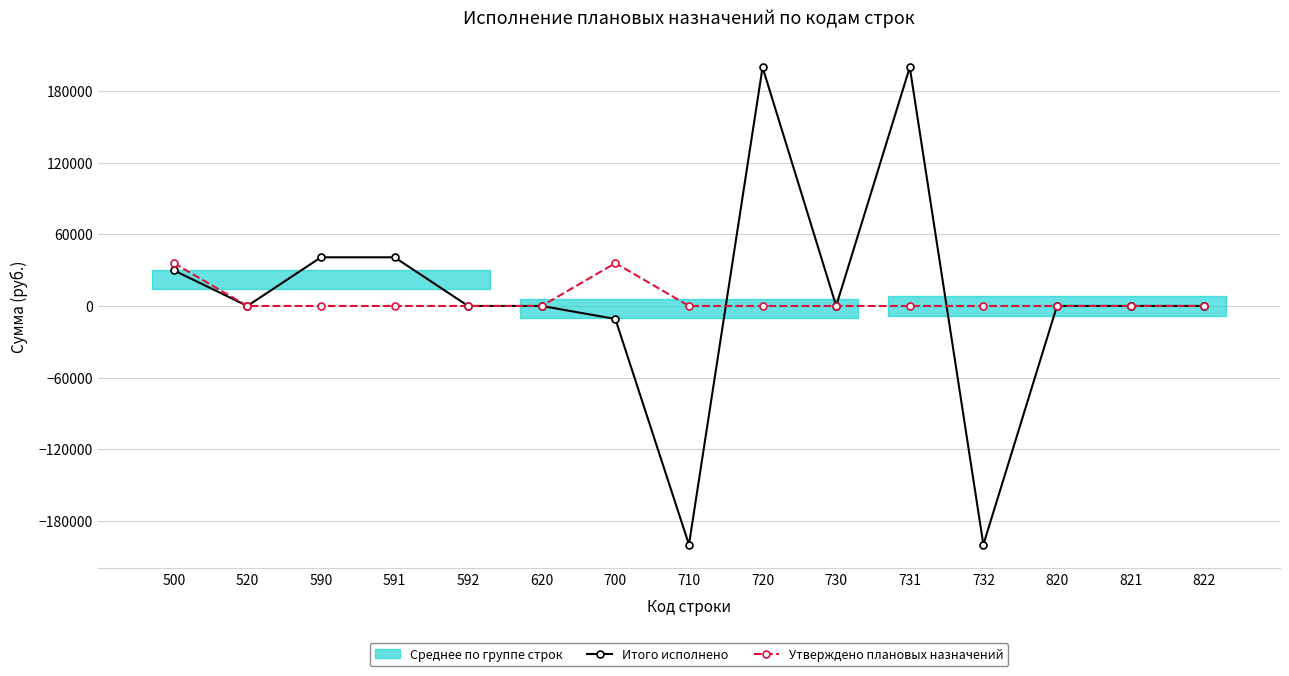

Which has a higher value, 720 or 620?

720